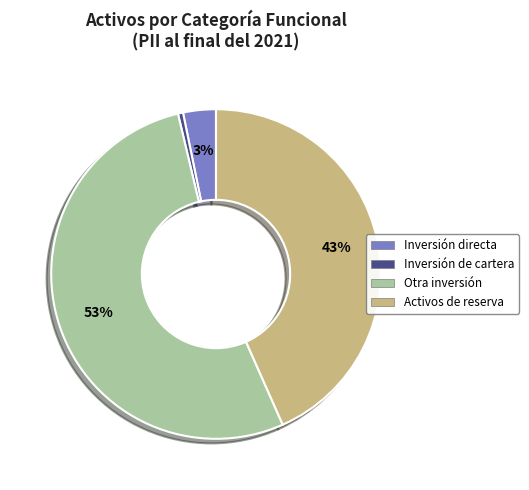

How many slices are in this pie chart?

4